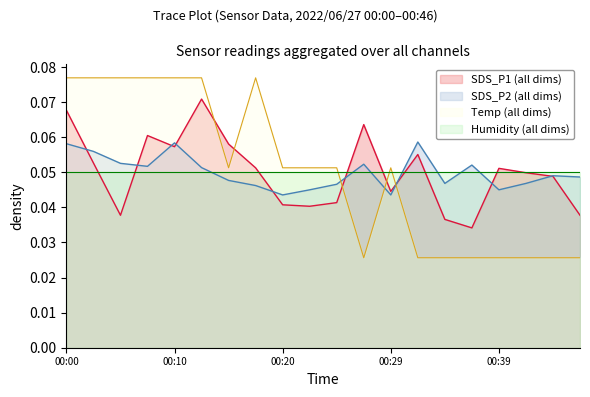

At which category does SDS_P2 reach its first local peak?

00:10